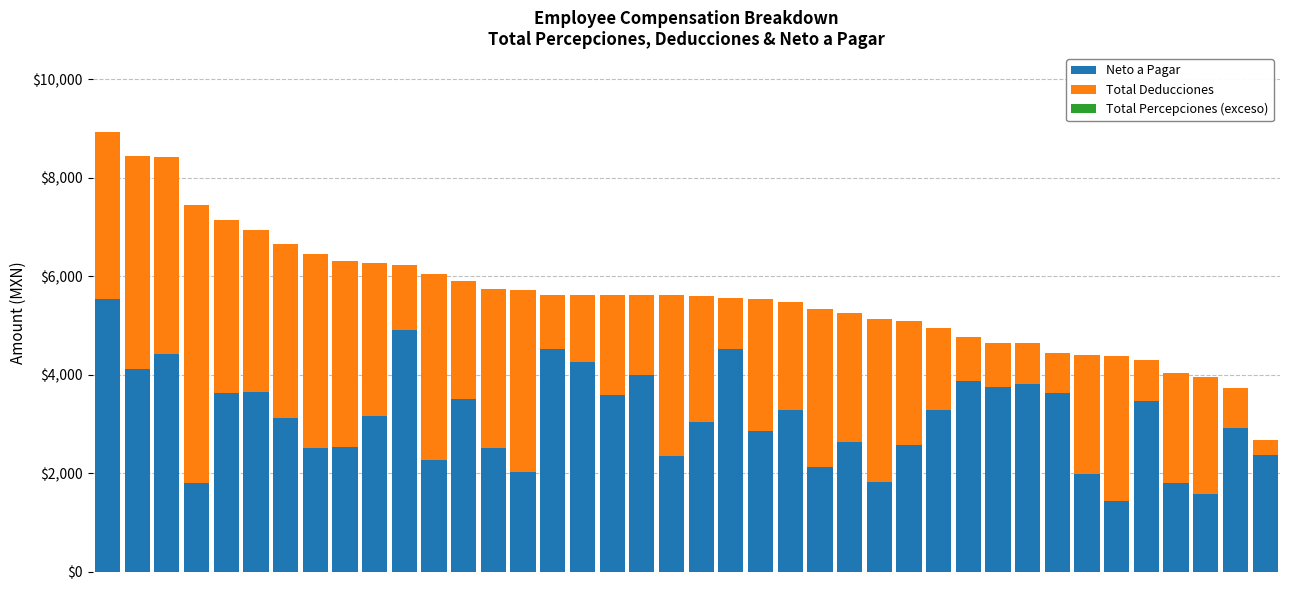

What is the maximum value for Neto a Pagar?

5535.9